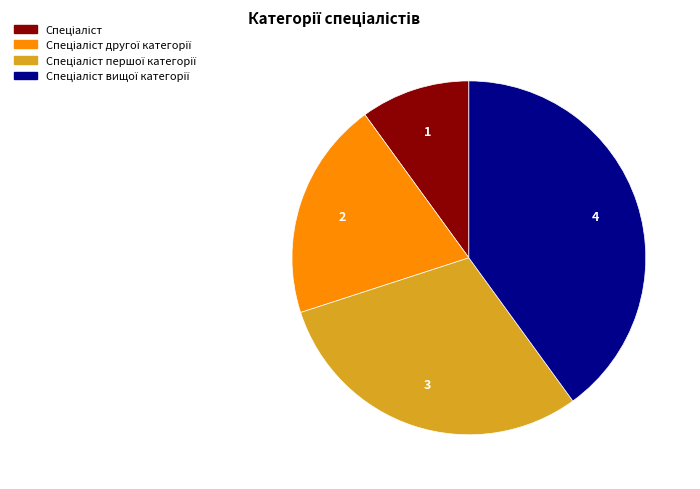

Is there any slice that represents more than half of the pie?

No